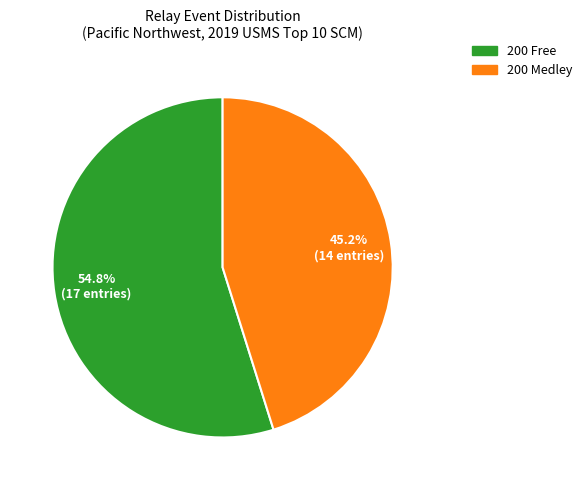

Rank the categories by value from lowest to highest.

200 Medley, 200 Free